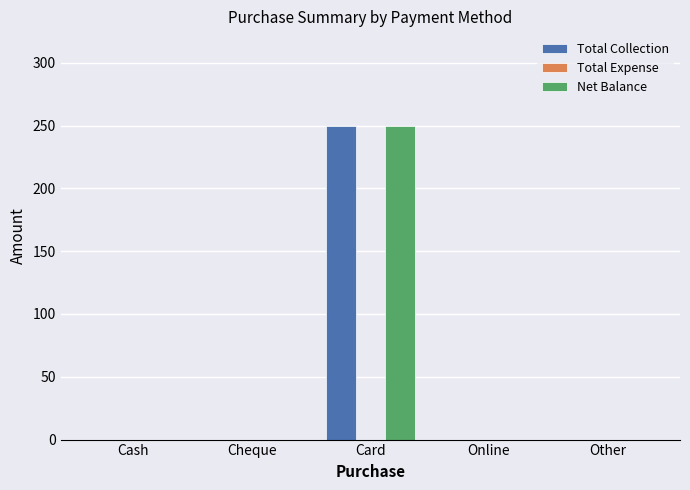

What is the sum of all Net Balance values?

250